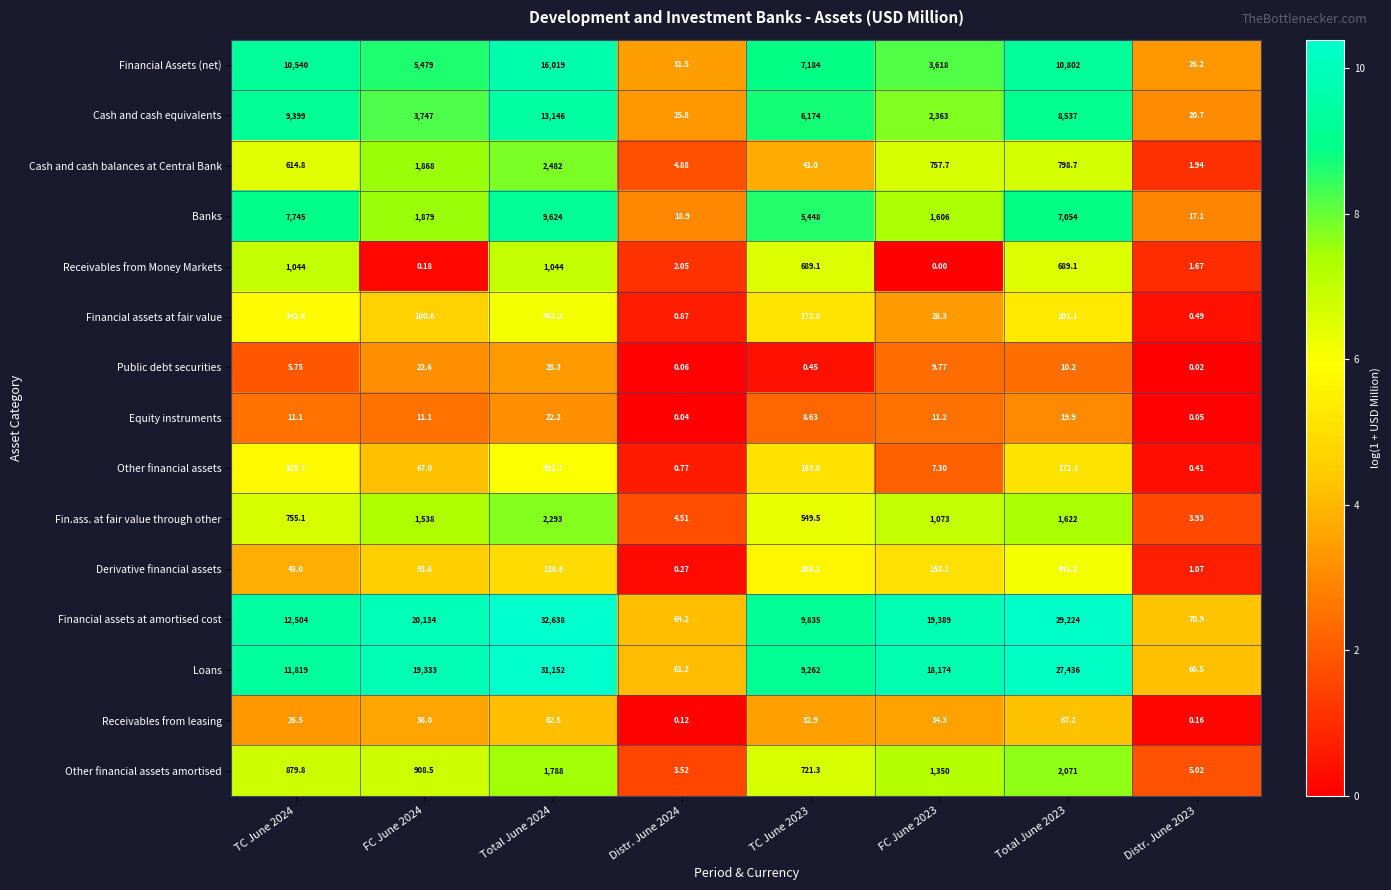

Which series has the largest total across all categories?

Financial assets at amortised cost